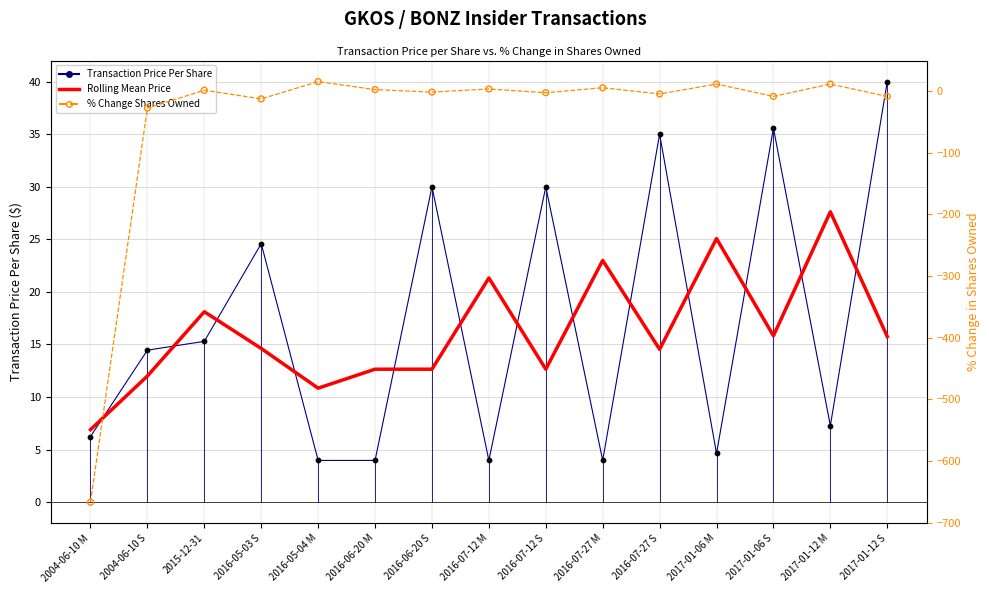

Which series has the largest total across all categories?

Transaction Price Per Share